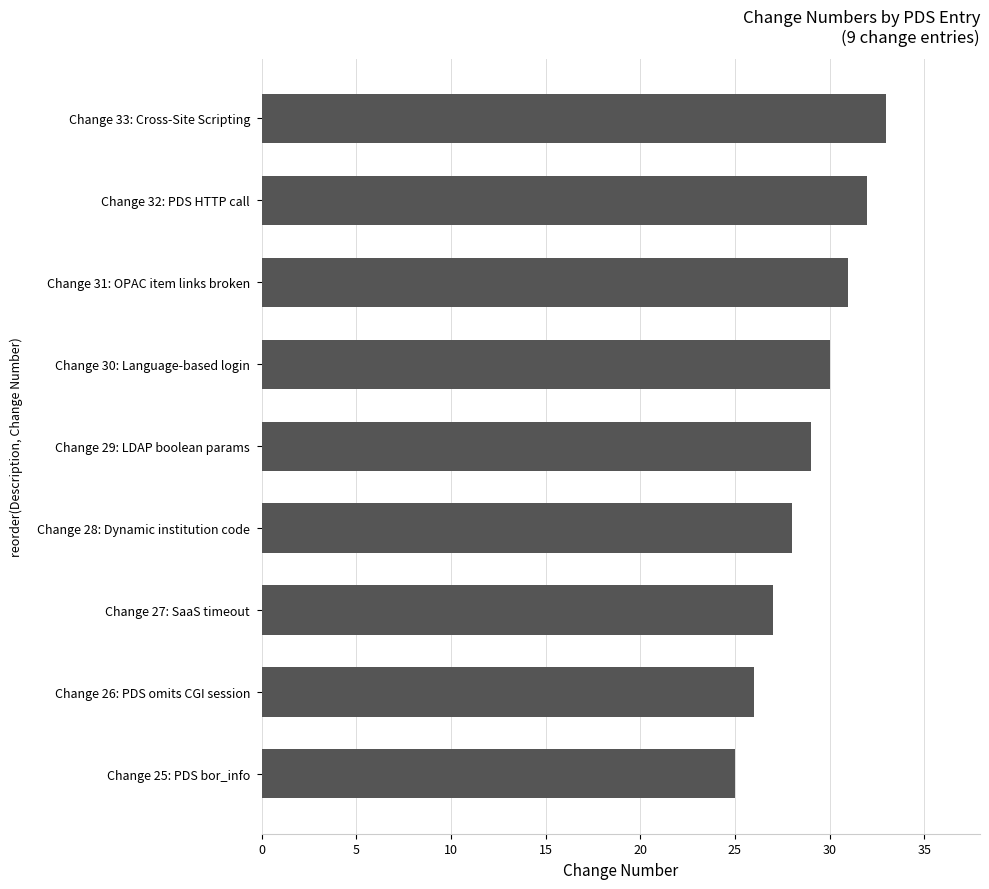

The chart shows a value of 44 at Change 31: OPAC item links broken. True or false?

False